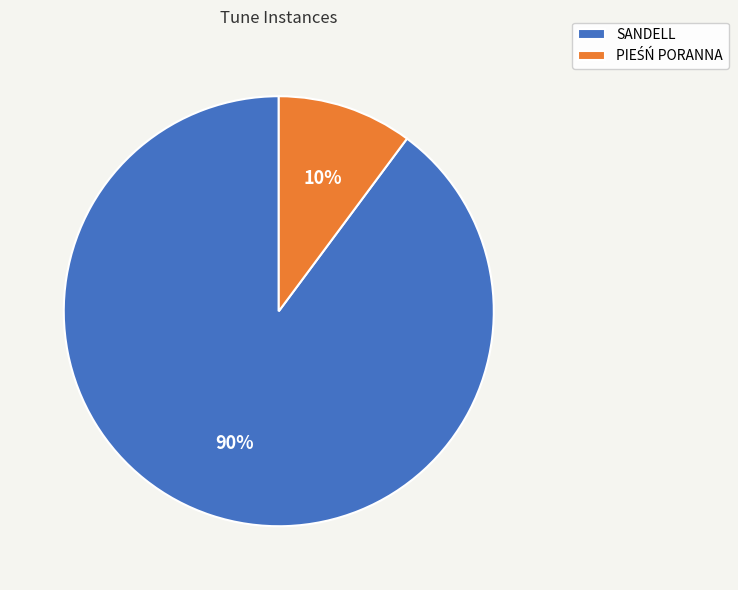

True or false: SANDELL accounts for 80% of the total.

False